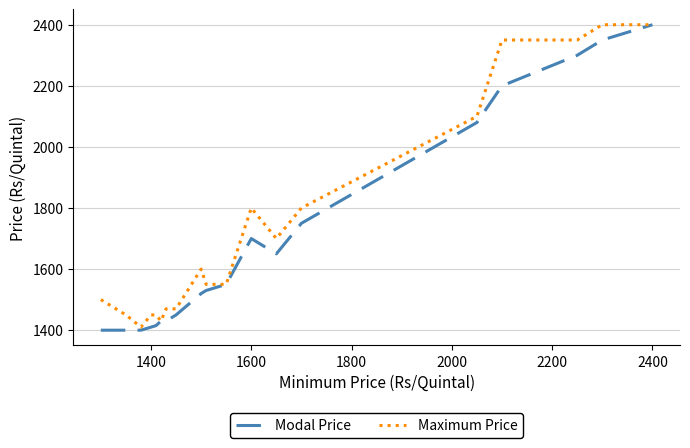

What is the lowest value of the Maximum Price series?

1410